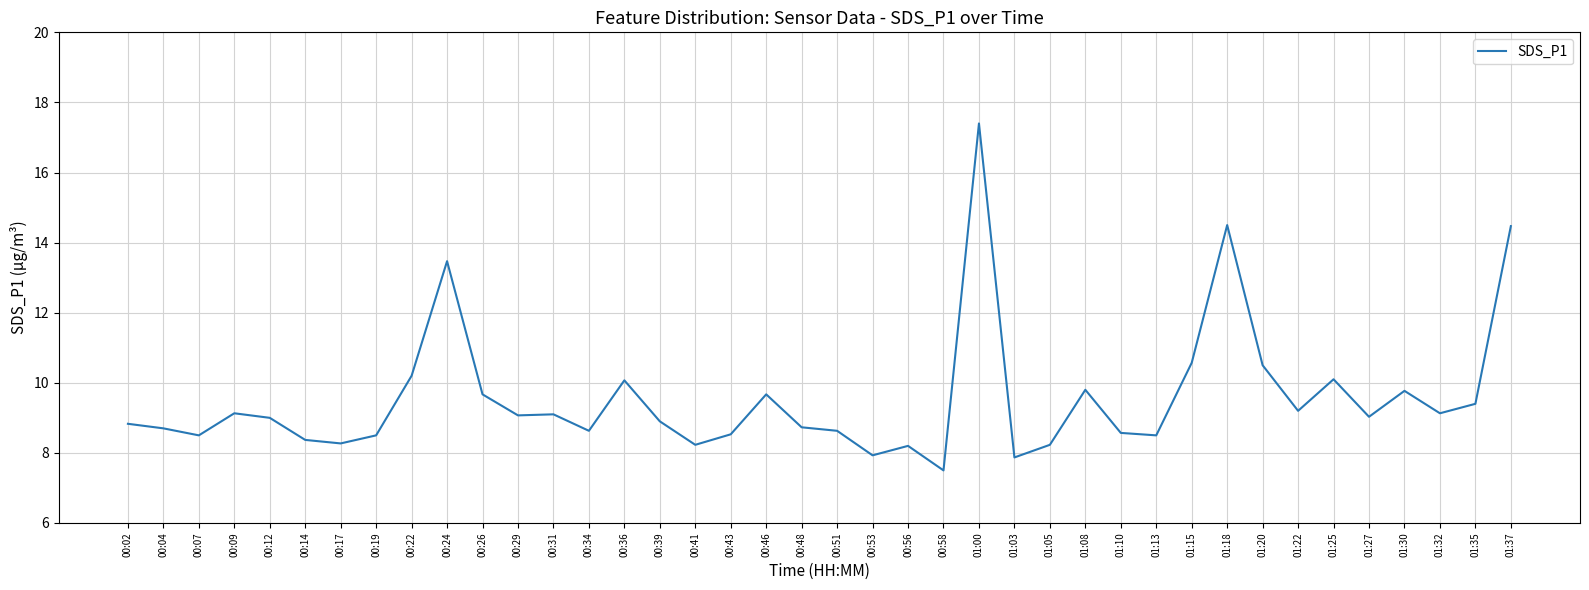

Where is the first local maximum?

00:09